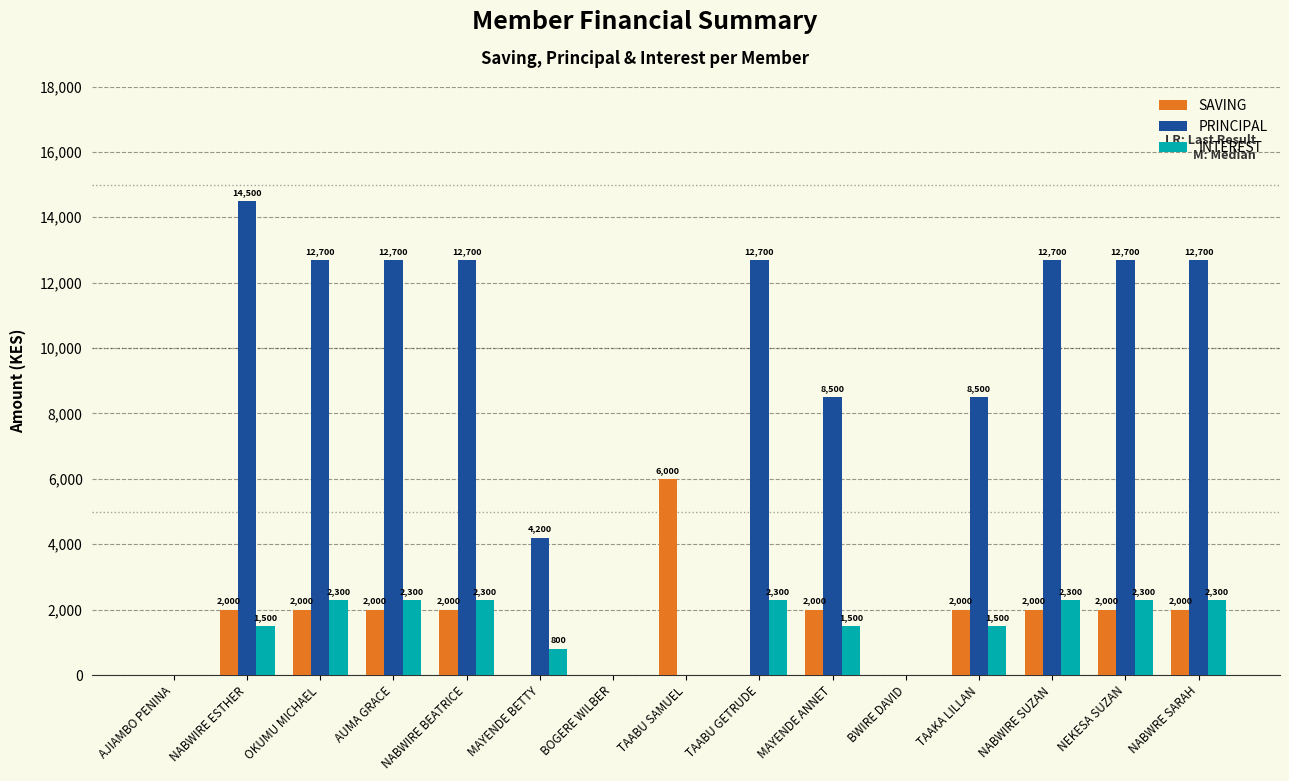

What is the total value across all series at MAYENDE BETTY?

5000